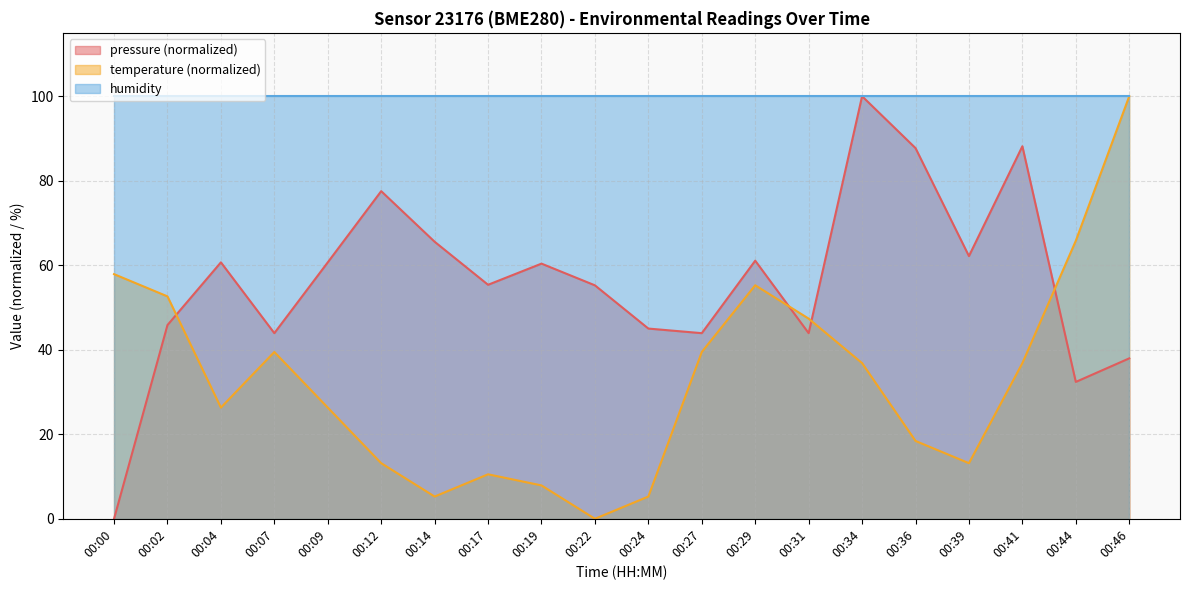

Is it true that temperature equals 55.3 at 00:29?

True